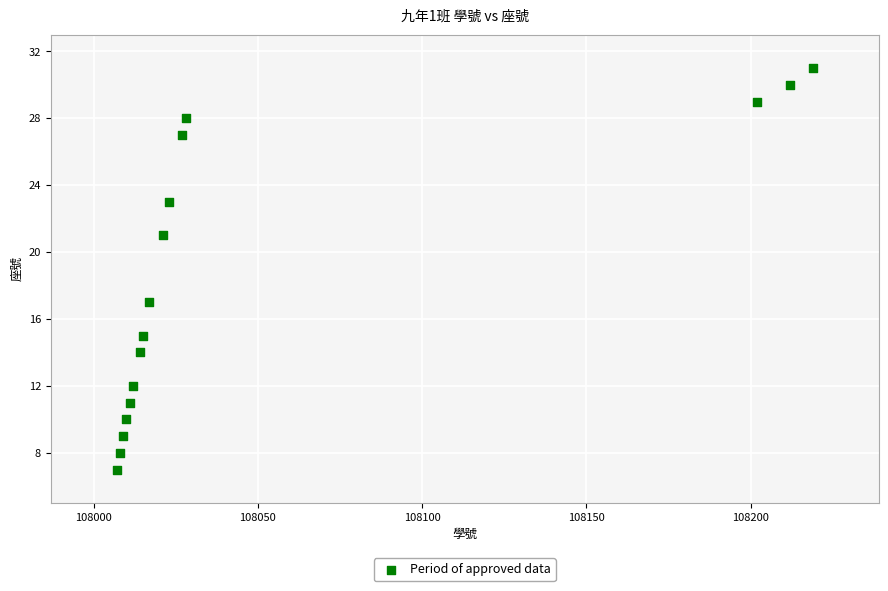

What is the range of X values (max minus min)?

212